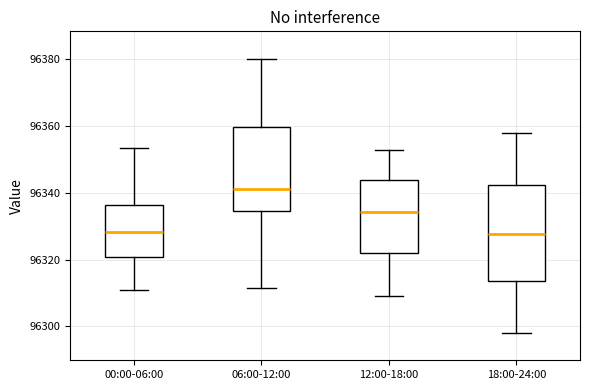

Comparing the boxes themselves (not the whiskers), which one is the tallest?

18:00-24:00